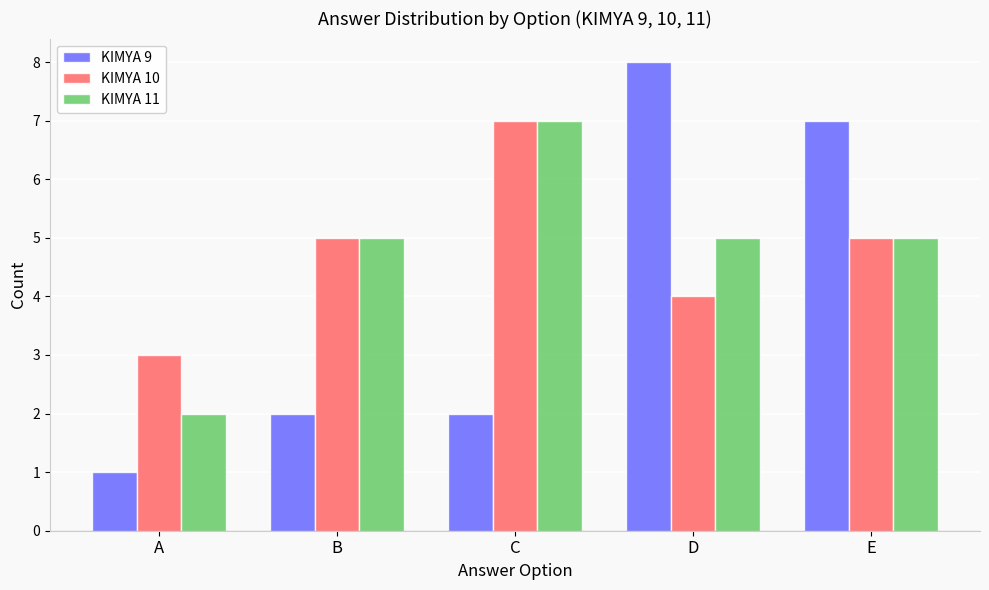

What is the sum of the KIMYA 11 values at C and D?

12